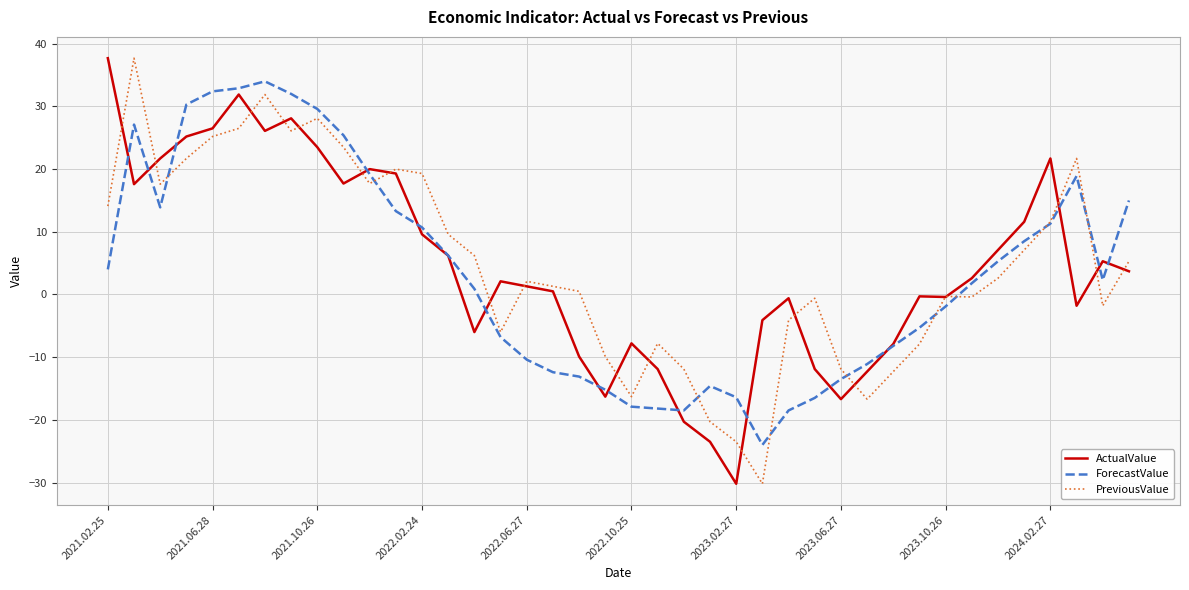

What is the minimum value shown in the chart?

-30.2